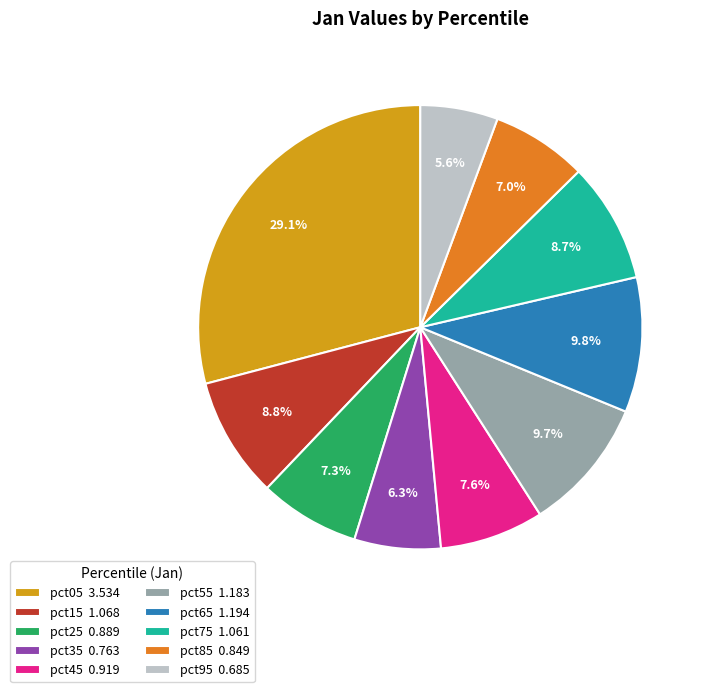

What is the largest slice in the pie chart?

pct05